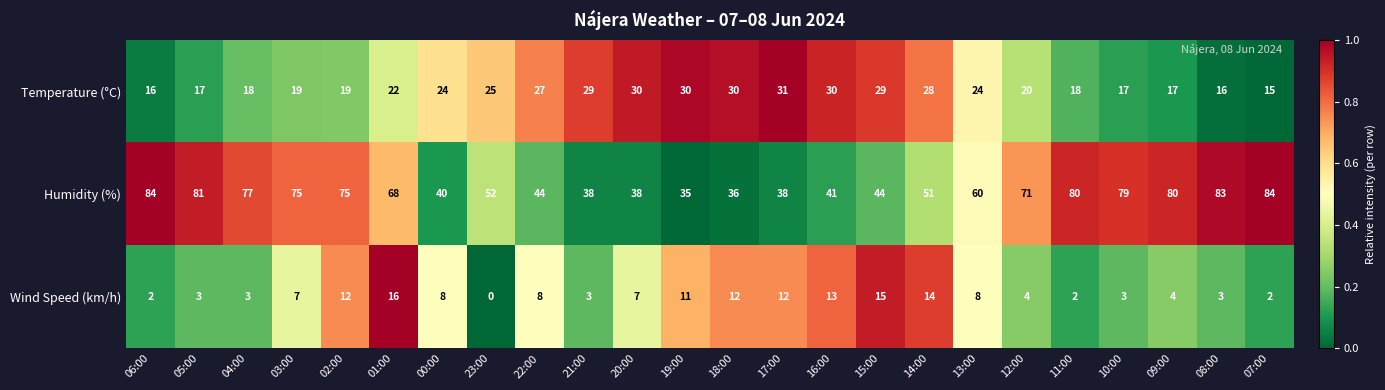

Rank the series at 04:00 from highest to lowest value.

Humidity (%), Temperature (°C), Wind Speed (km/h)